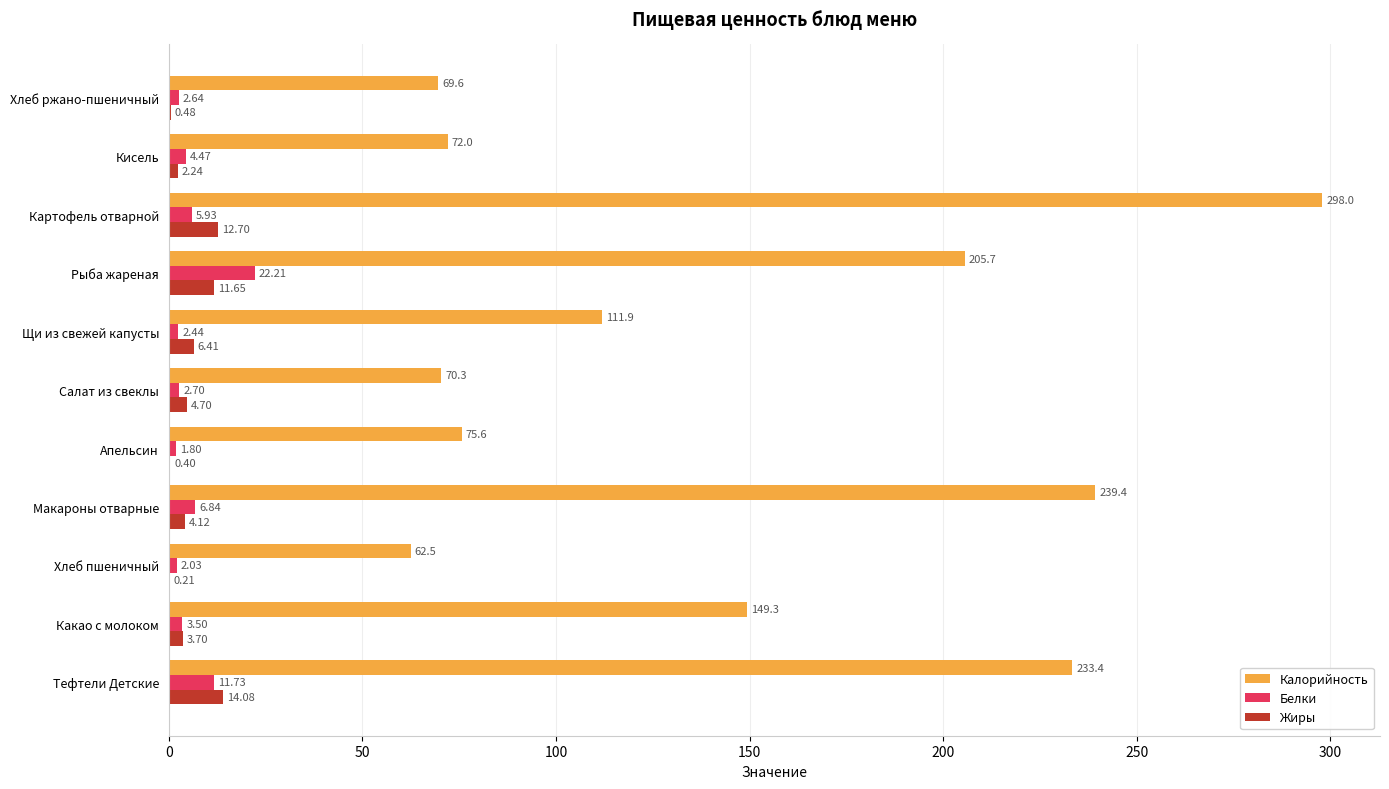

At which category is the sum across all series the highest?

Картофель отварной